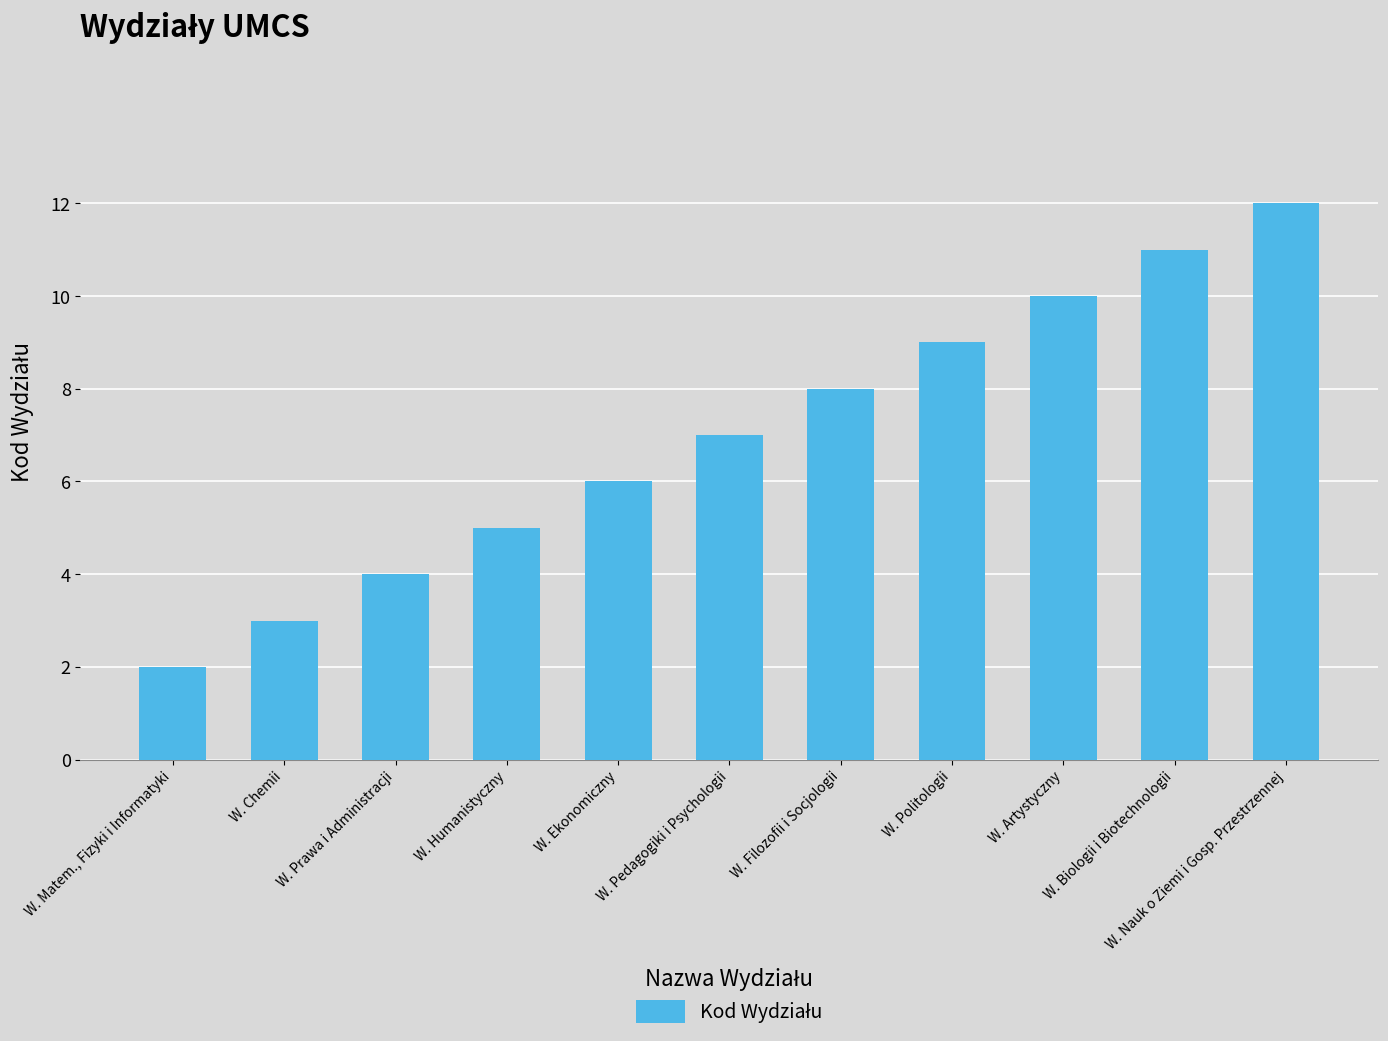

Reading left to right, what are all the values shown in this chart?

2	3	4	5	6	7	8	9	10	11	12